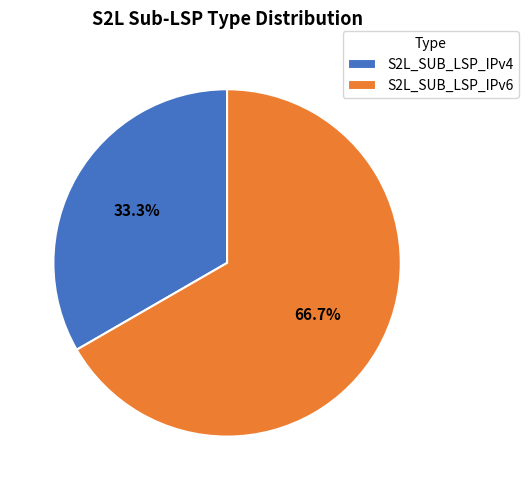

Does S2L_SUB_LSP_IPv4 represent more than half of the total?

No